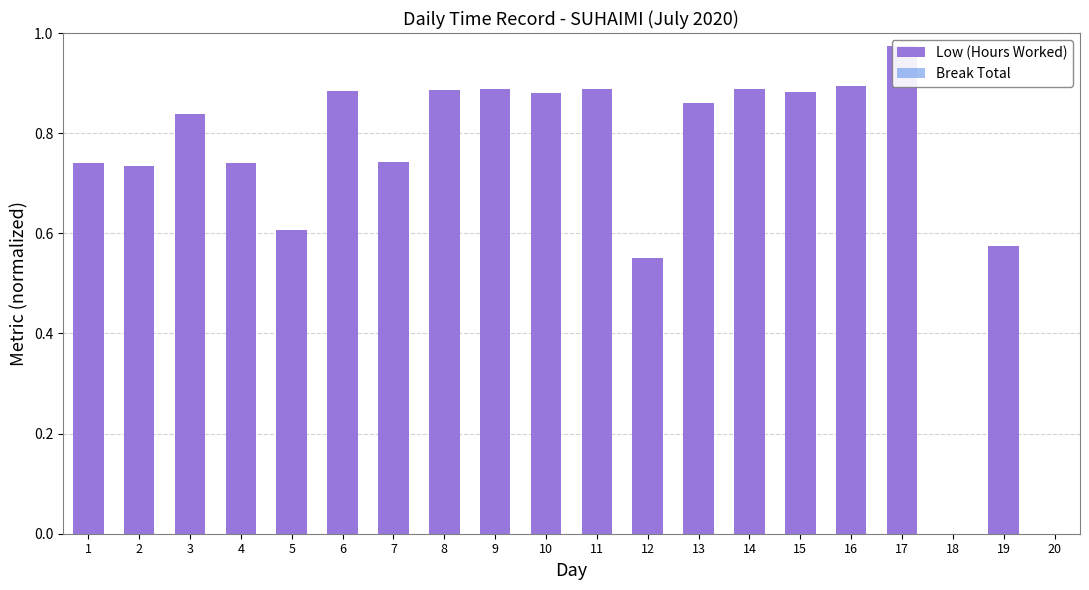

How many bars are there in each group?

2